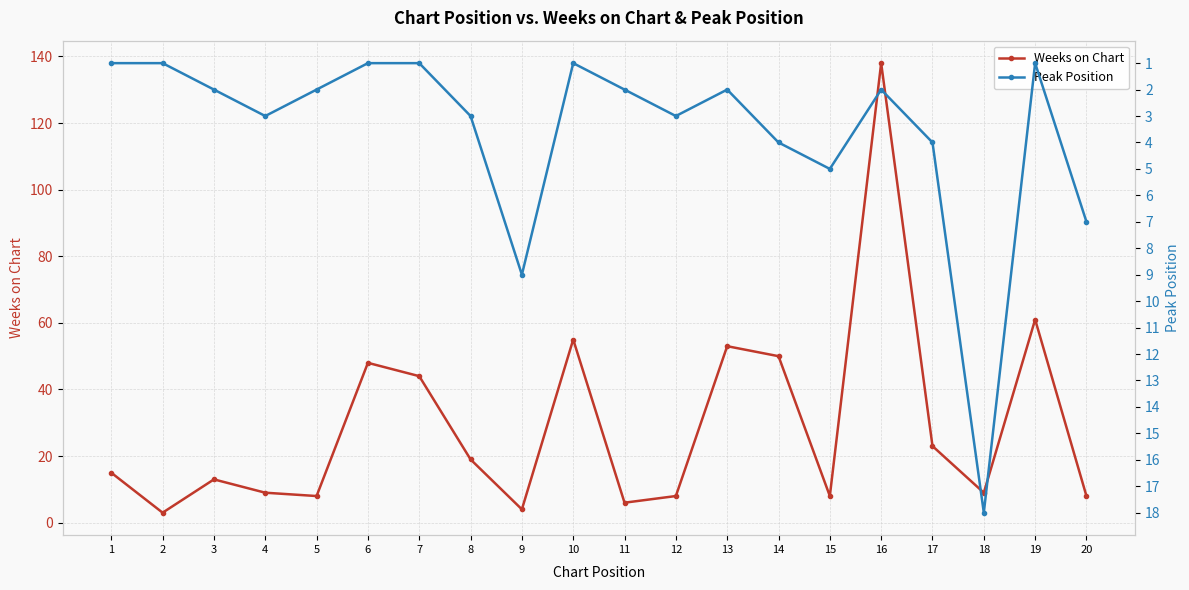

What are all the series names shown in the legend?

Weeks on Chart, Peak Position